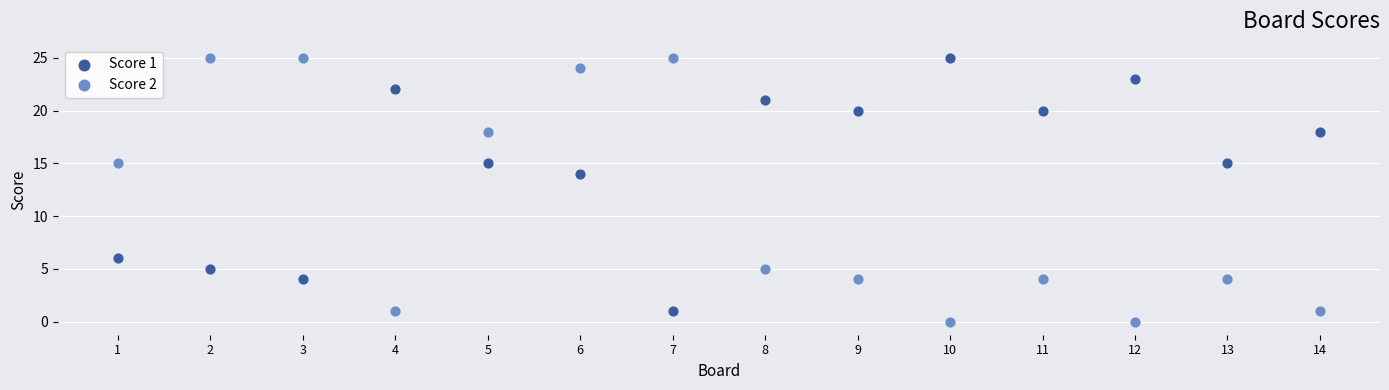

What are all the series names shown in the legend?

Score 1, Score 2